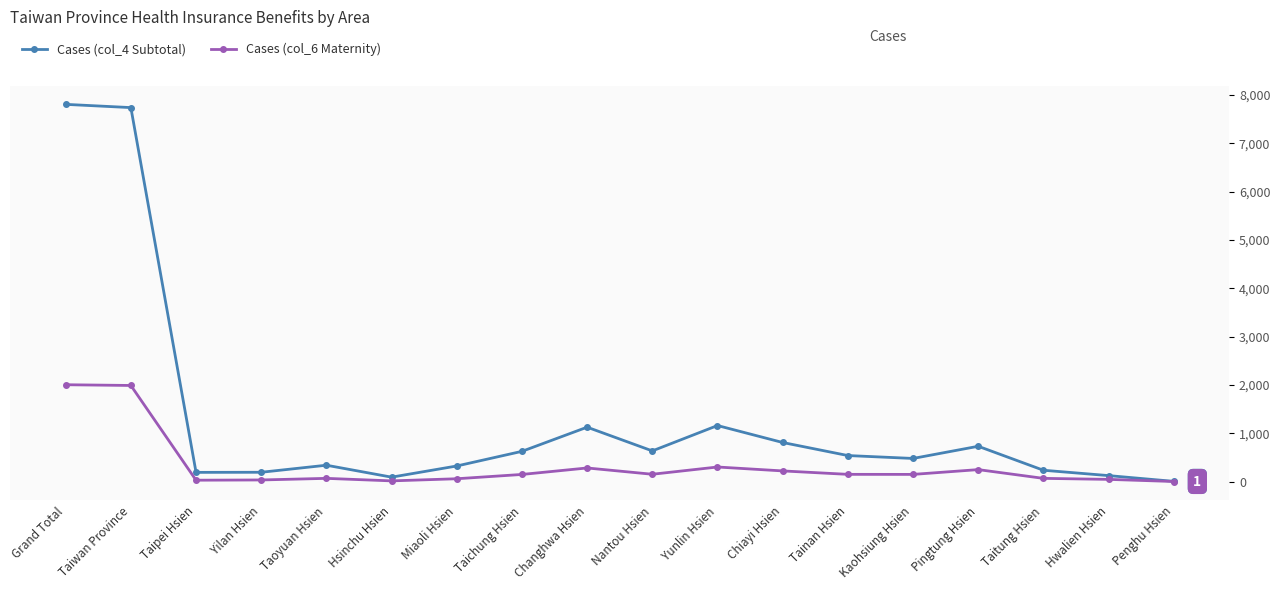

Where does the Cases (col_4 Subtotal) series first go above 538?

Grand Total